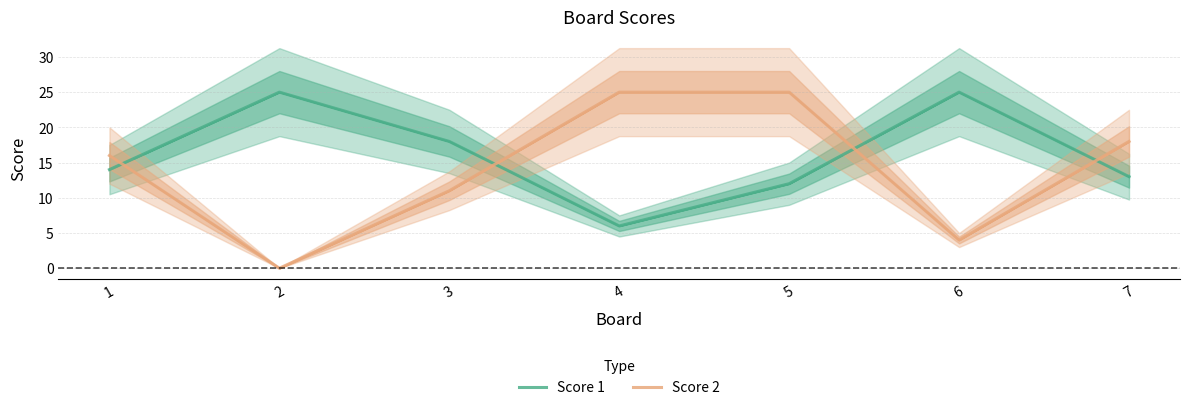

The value of Score 2 at 6 is 4. True or false?

True